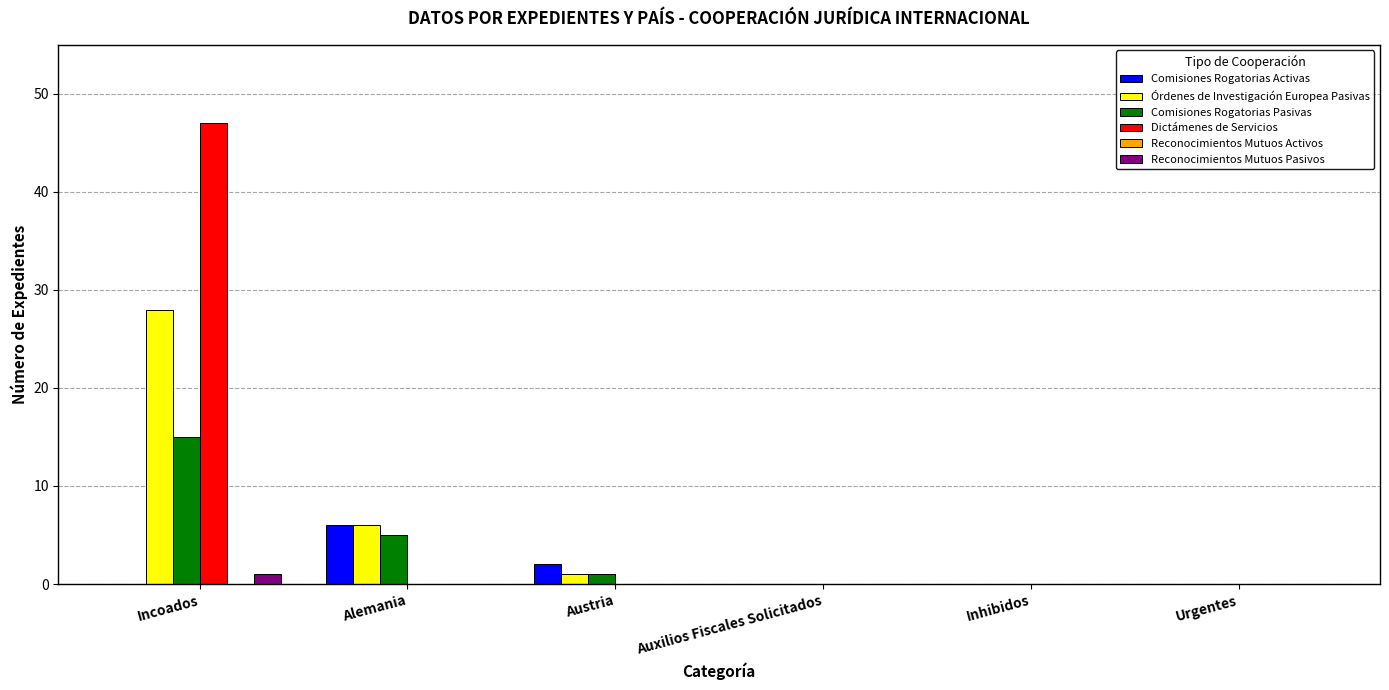

At which category is the sum across all series the highest?

Incoados